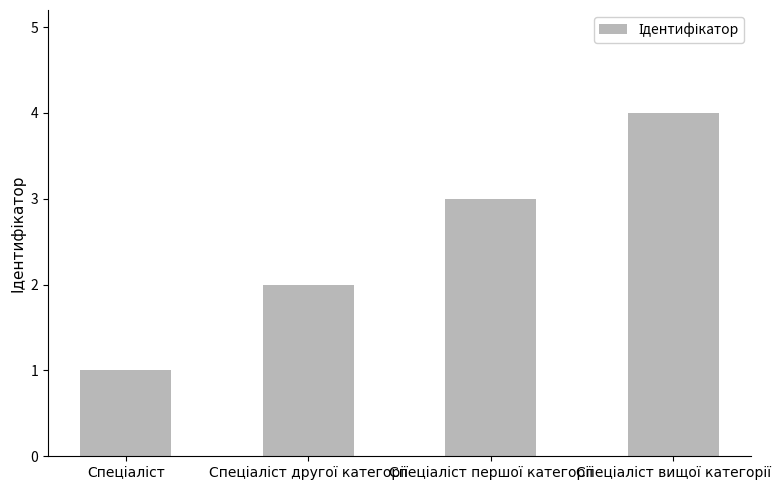

How many data points are less than 3?

2